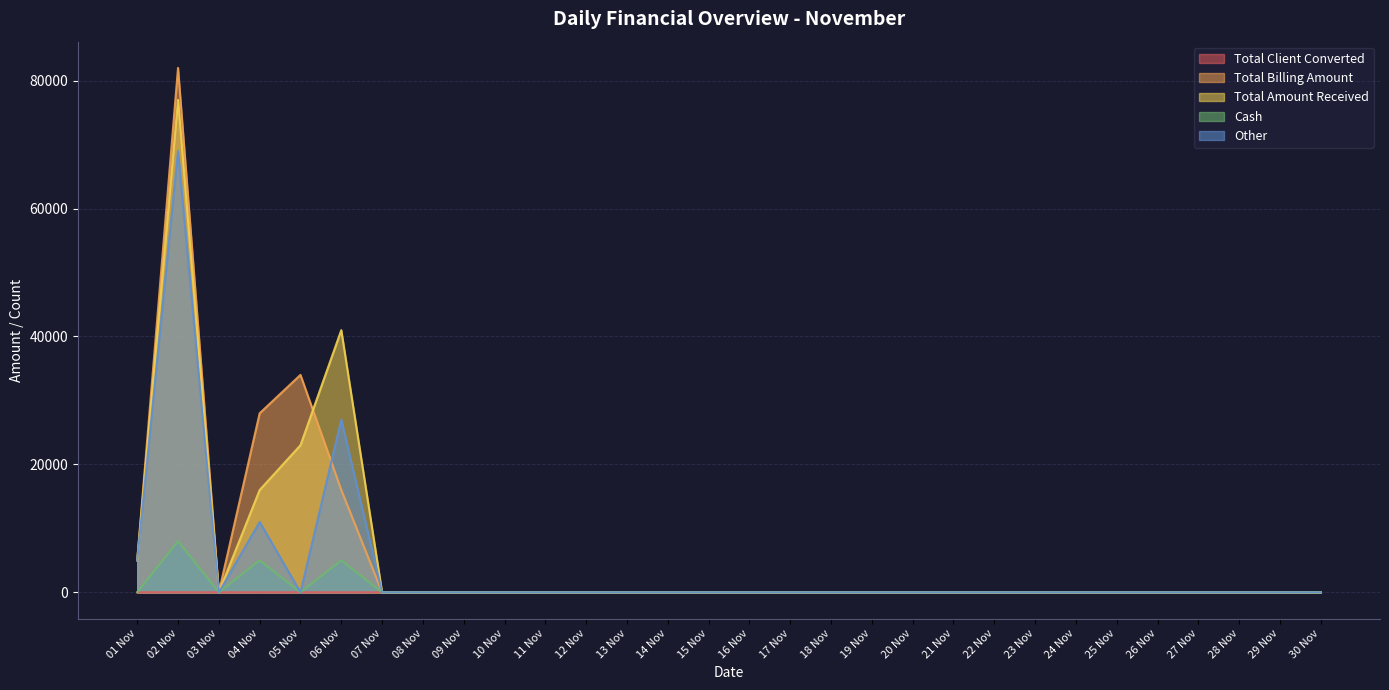

What is the average value of the Cash series?

600